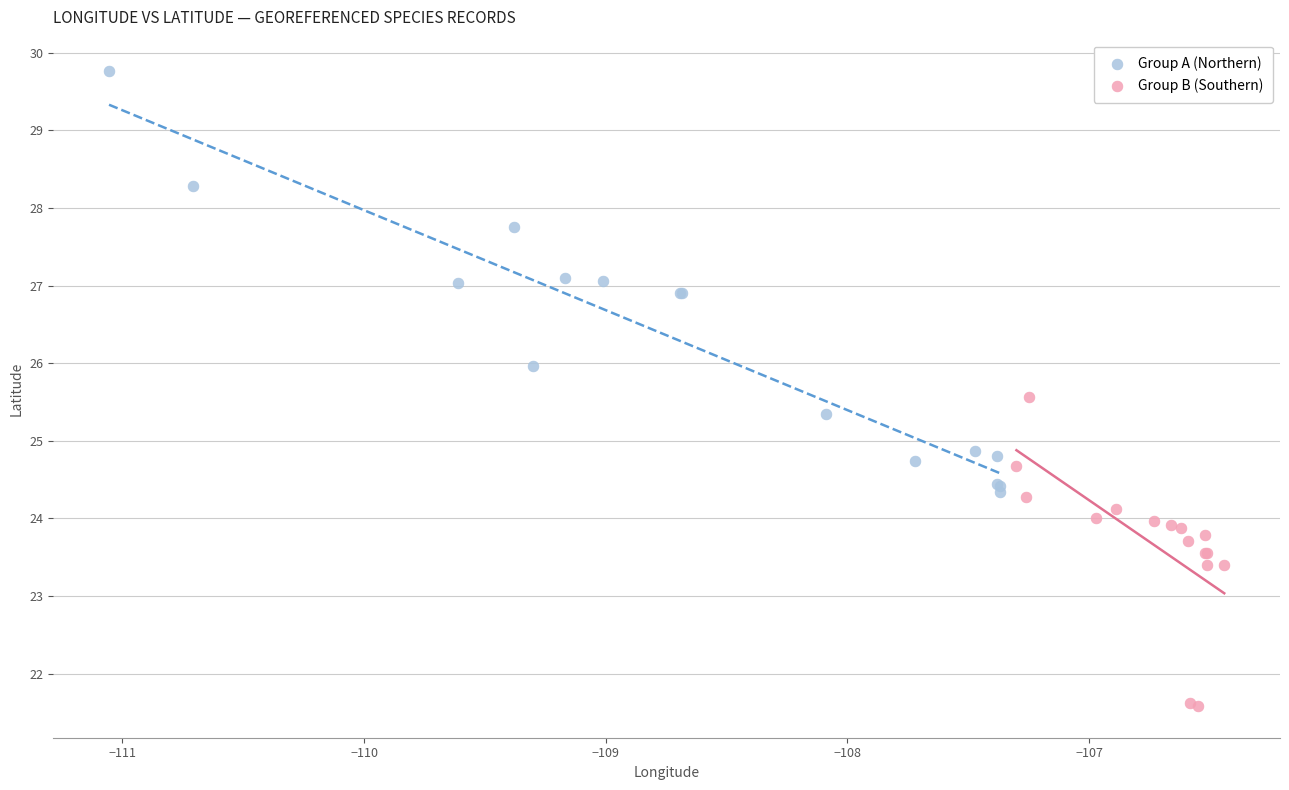

Which series has the largest Y range (max minus min)?

Group A (Northern)